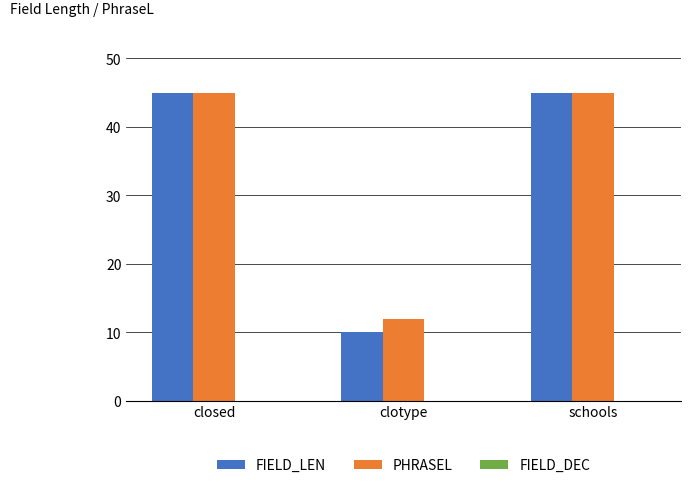

Is the value of FIELD_LEN at clotype greater than the value of PHRASEL at schools?

No